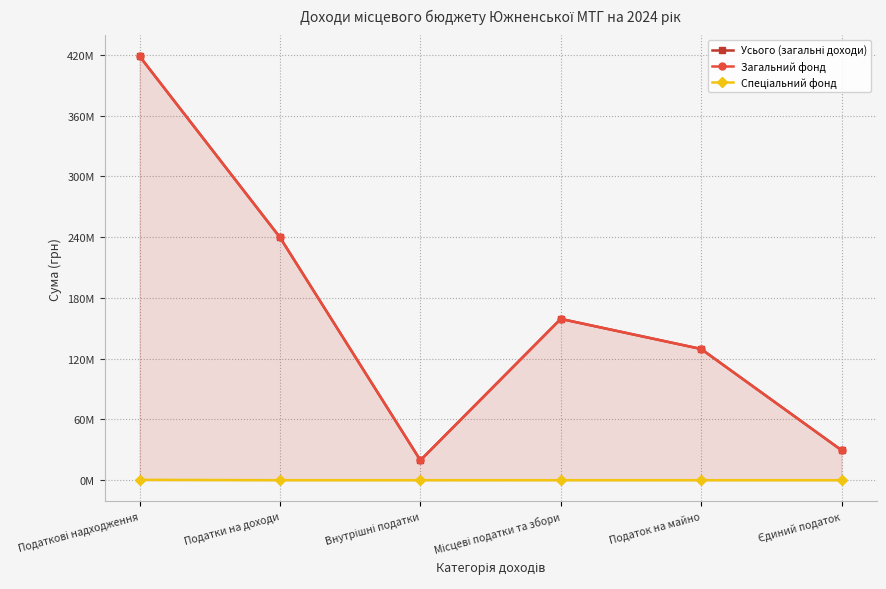

Which series has the widest spread of values?

Усього (загальні доходи)